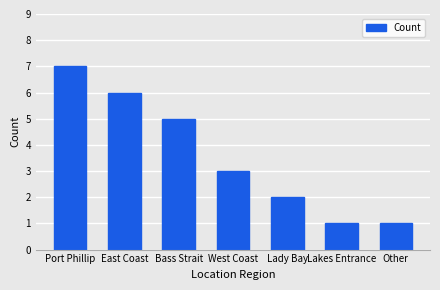

What is the greatest value displayed?

7